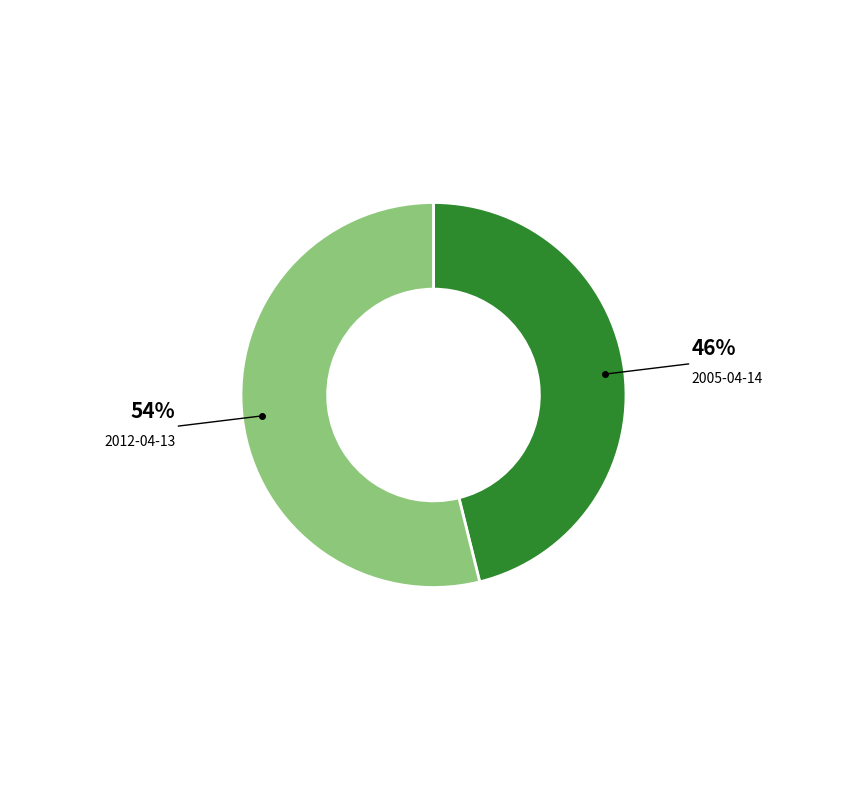

To the nearest percent, what is the difference between the largest and smallest slice percentages?

8%